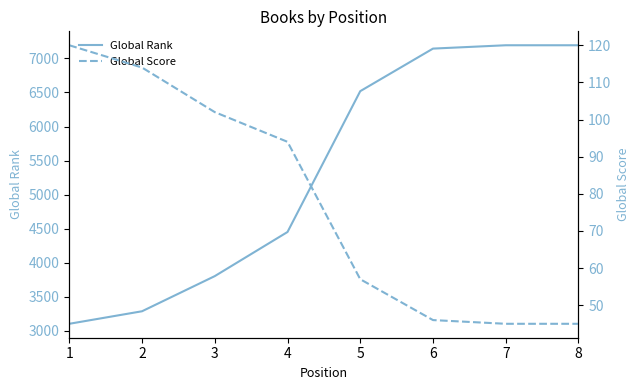

How many lines are shown in the chart?

2